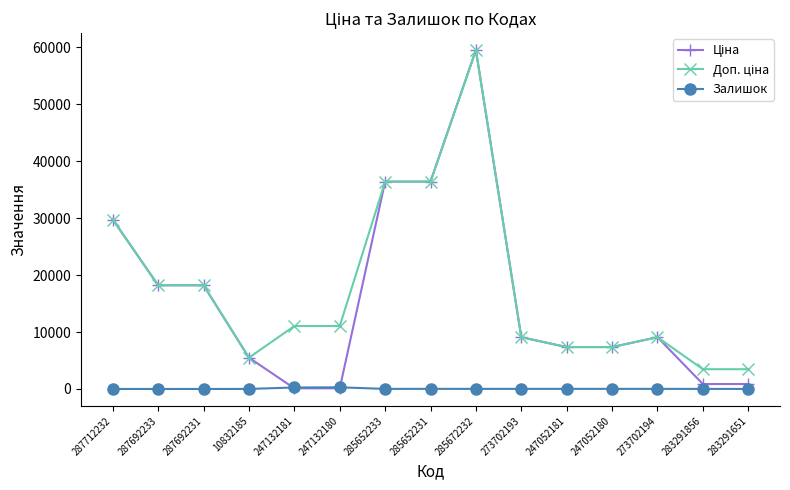

At how many categories does at least one series exceed 30903?

3